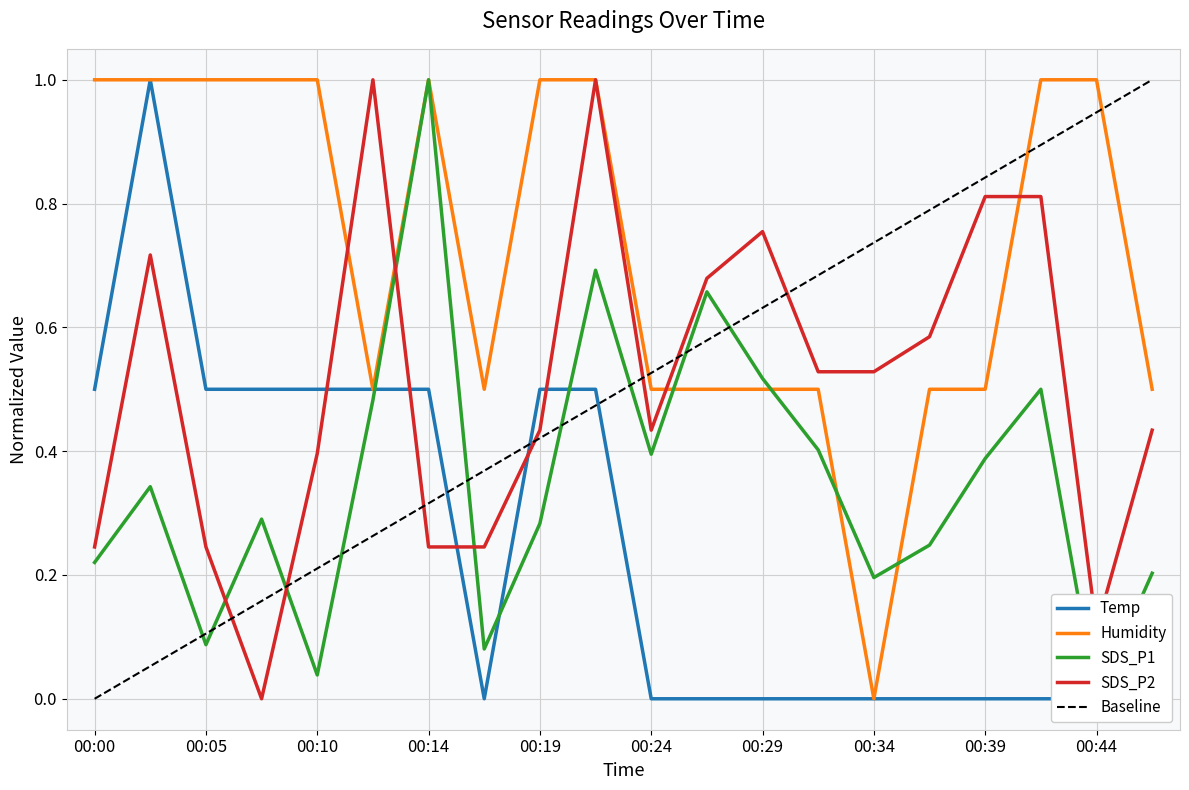

Which category has the lowest value in the SDS_P1 series?

00:44